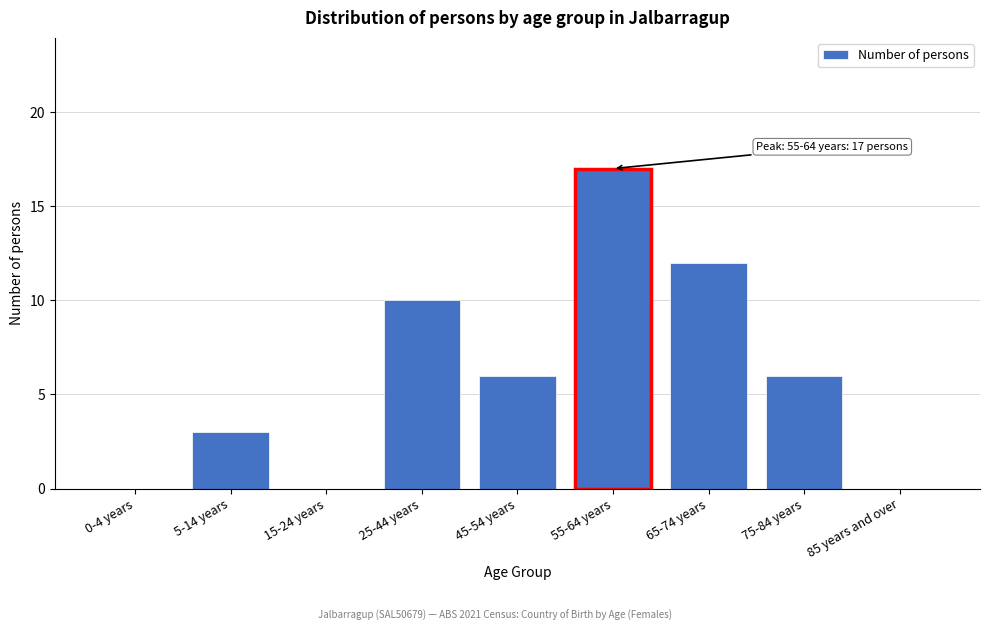

Reading left to right, transcribe all the data shown in this chart.

0-4 years=0	5-14 years=3	15-24 years=0	25-44 years=10	45-54 years=6	55-64 years=17	65-74 years=12	75-84 years=6	85 years and over=0